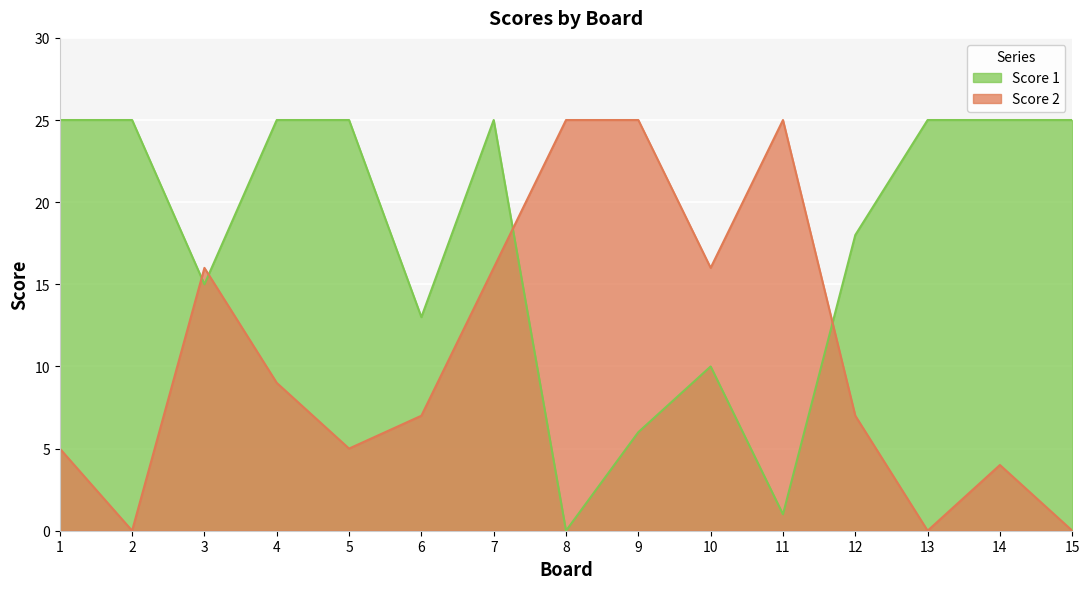

What is the average value of the Score 1 series?

18